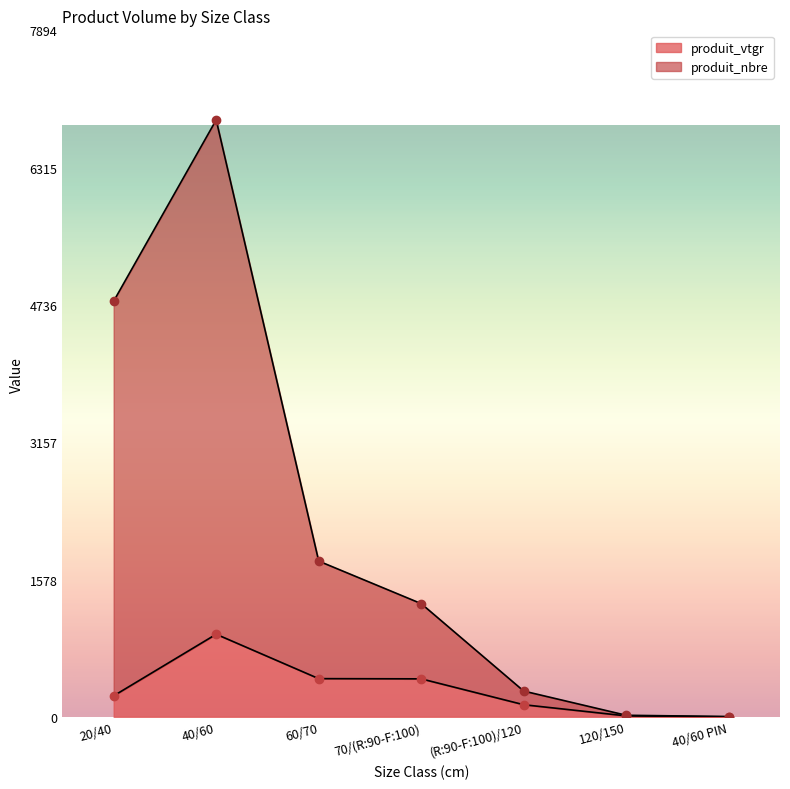

True or false: produit_nbre and produit_vtgr cross at least once.

False